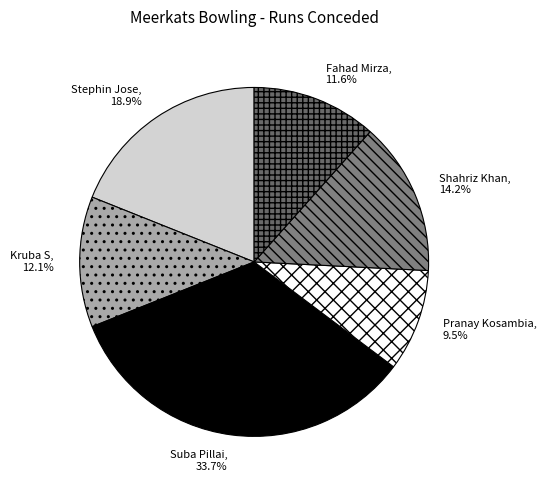

Does any single category account for the majority?

No